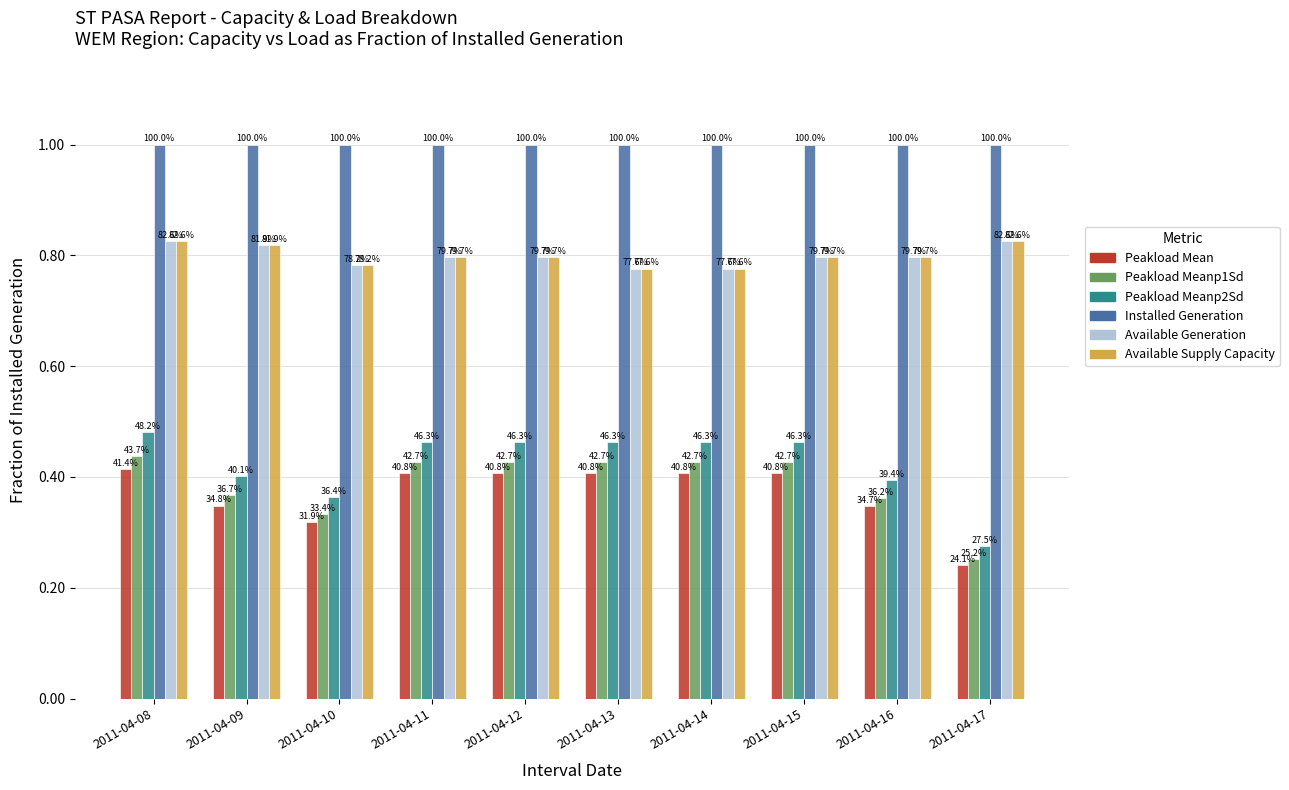

At which category does the chart reach its minimum across all series?

2011-04-17